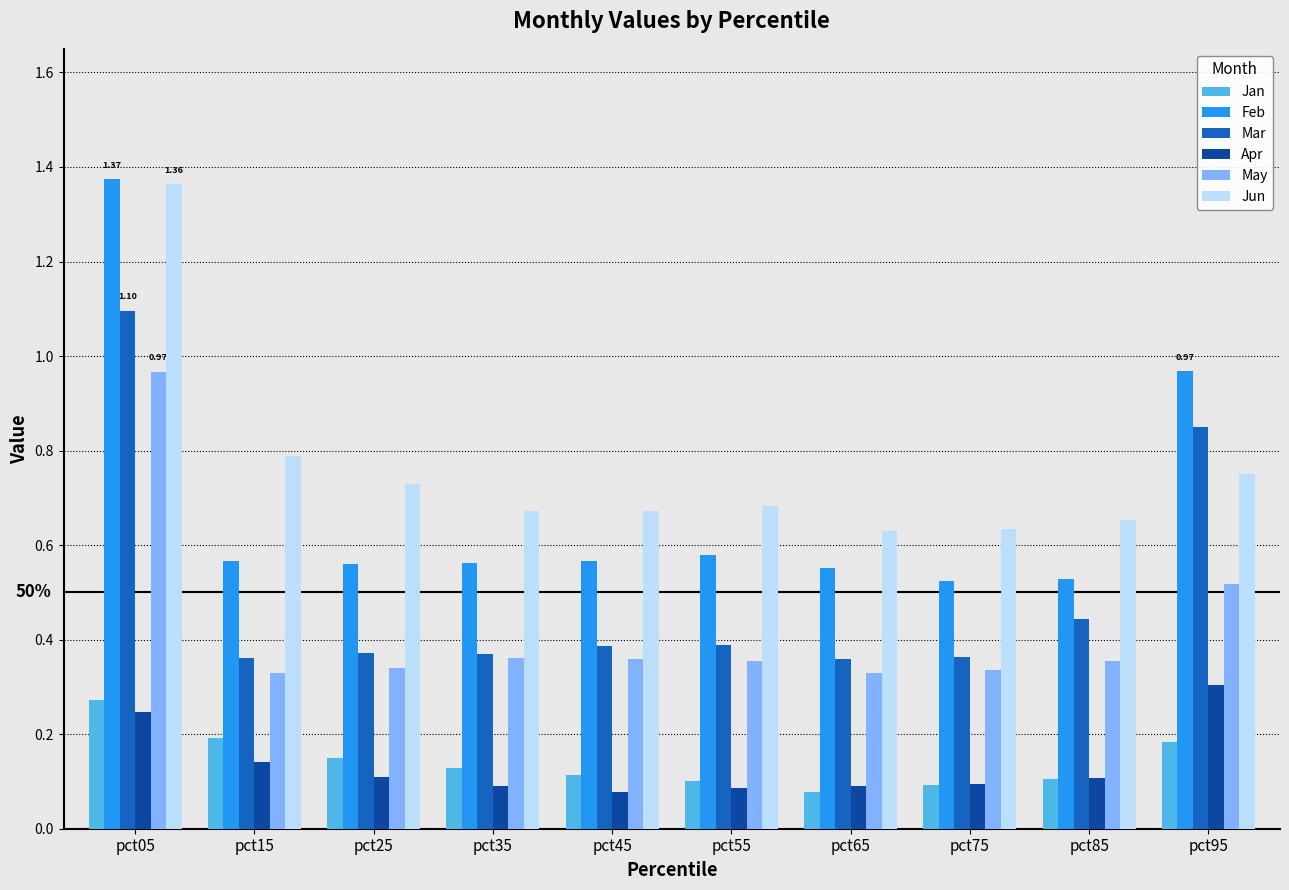

The Mar series shows 0.5 at pct25. True or false?

False